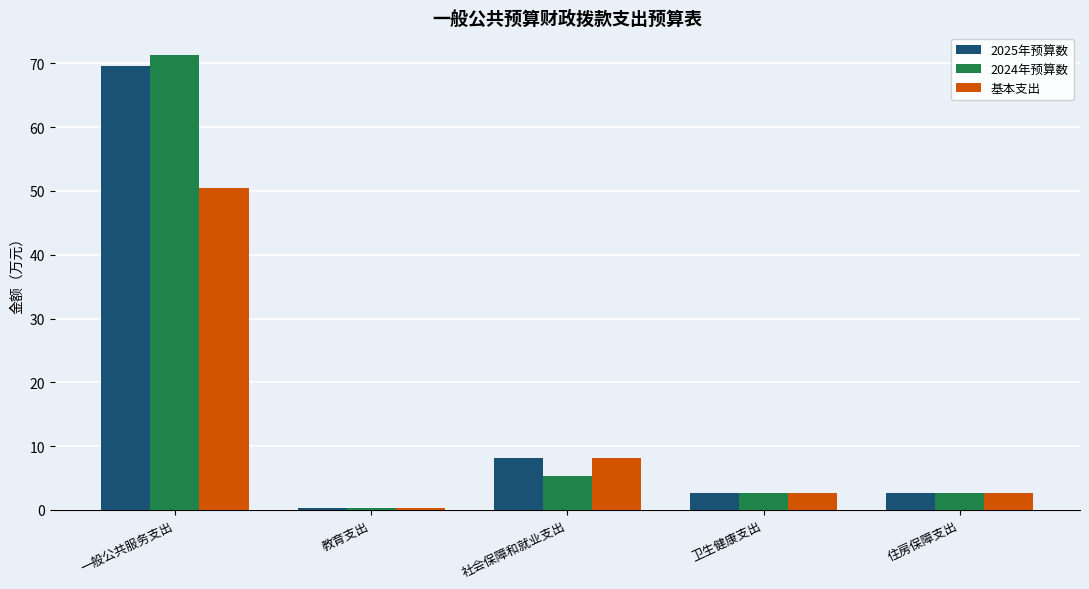

What is the approximate value of 2024年预算数 at 卫生健康支出?

2.7